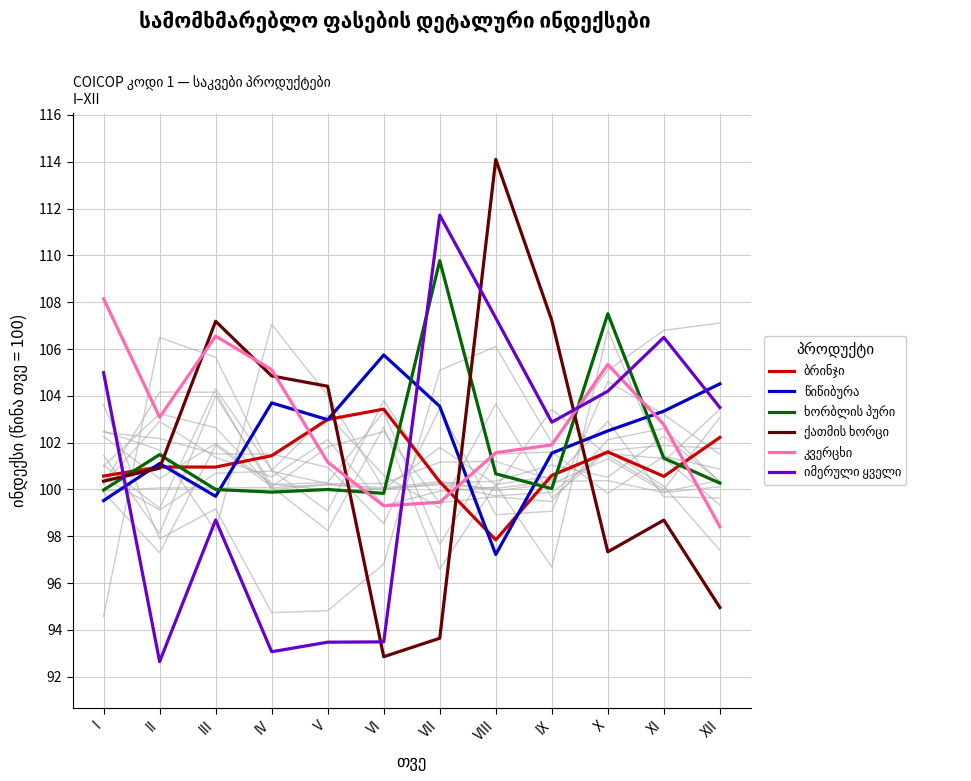

How many data points in ქათმის ხორცი are above 100?

7